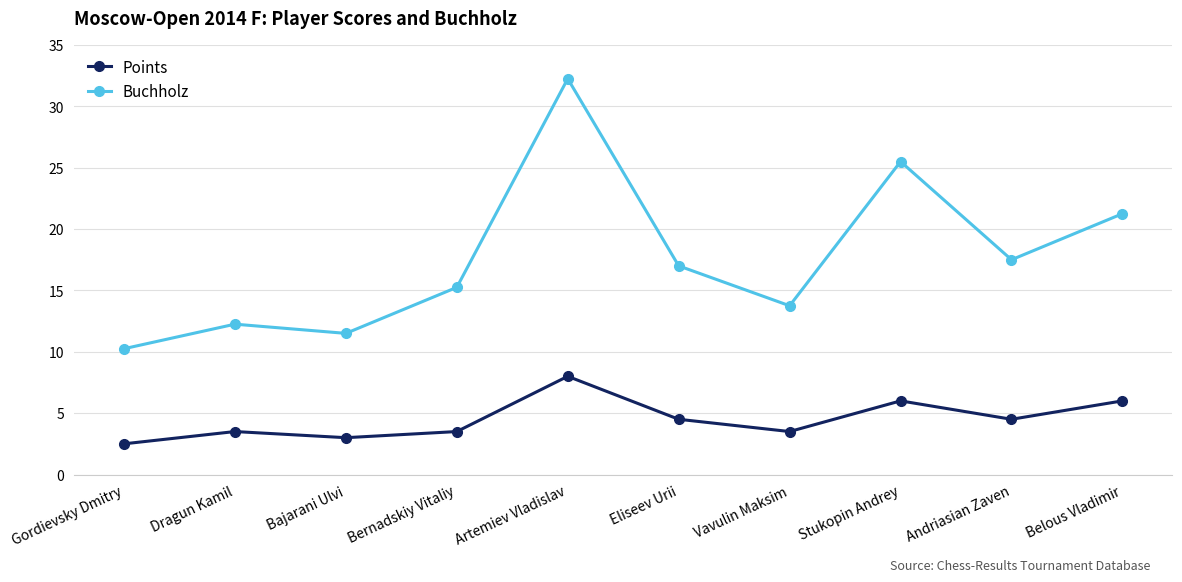

Is it true that Buchholz equals 7.3 at Stukopin Andrey?

False